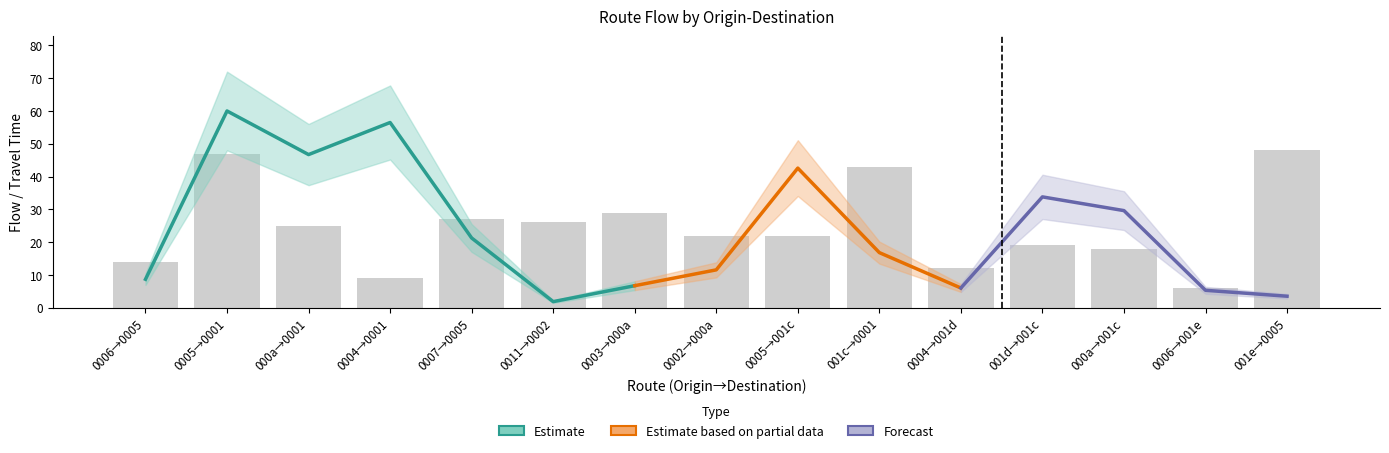

What is the sum of all values?

367